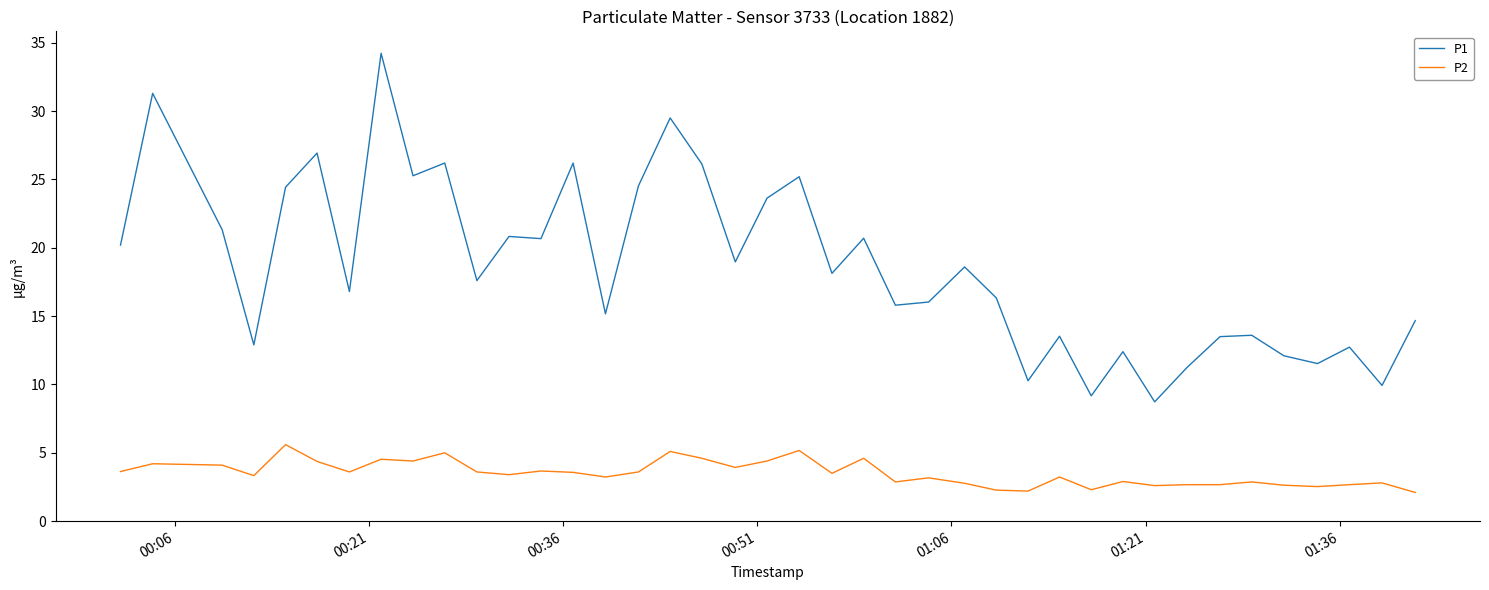

What is the average value of the P1 series?

18.7